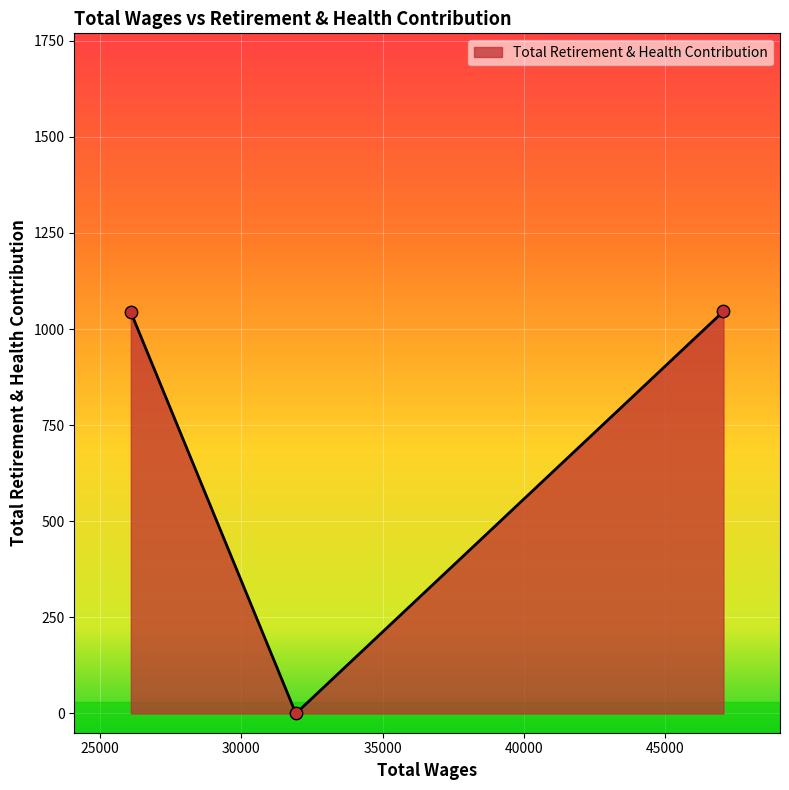

What is the maximum value shown in the chart?

1046